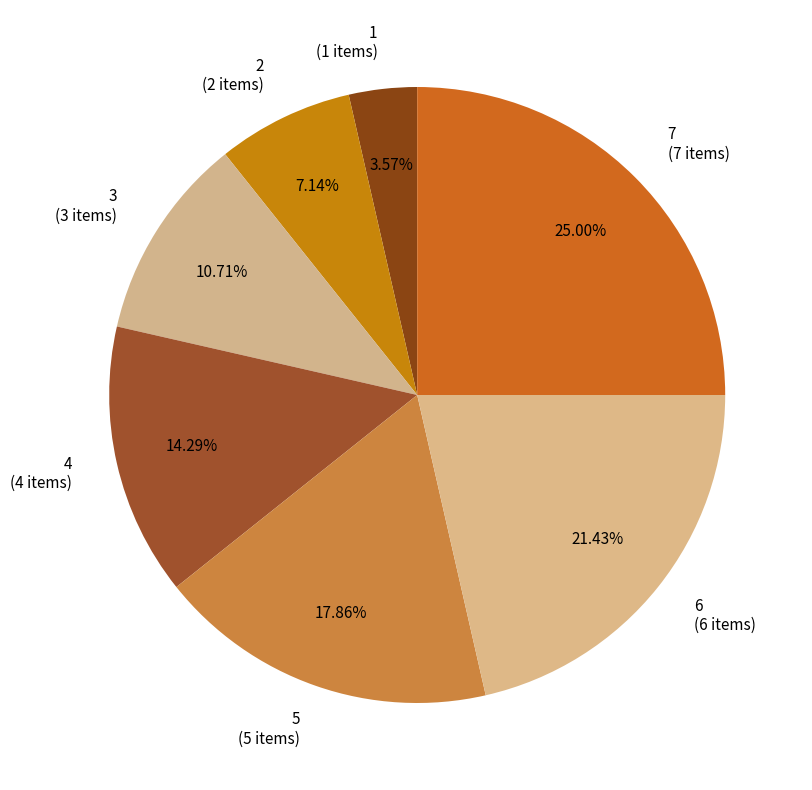

Does 7 account for over 50% of the chart?

No